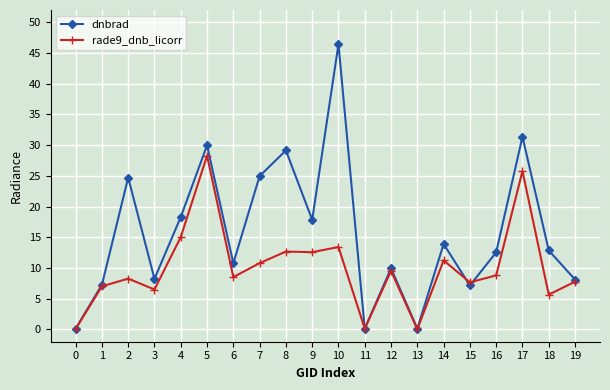

What is the sum of the rade9_dnb_licorr values at 13 and 15?

7.7